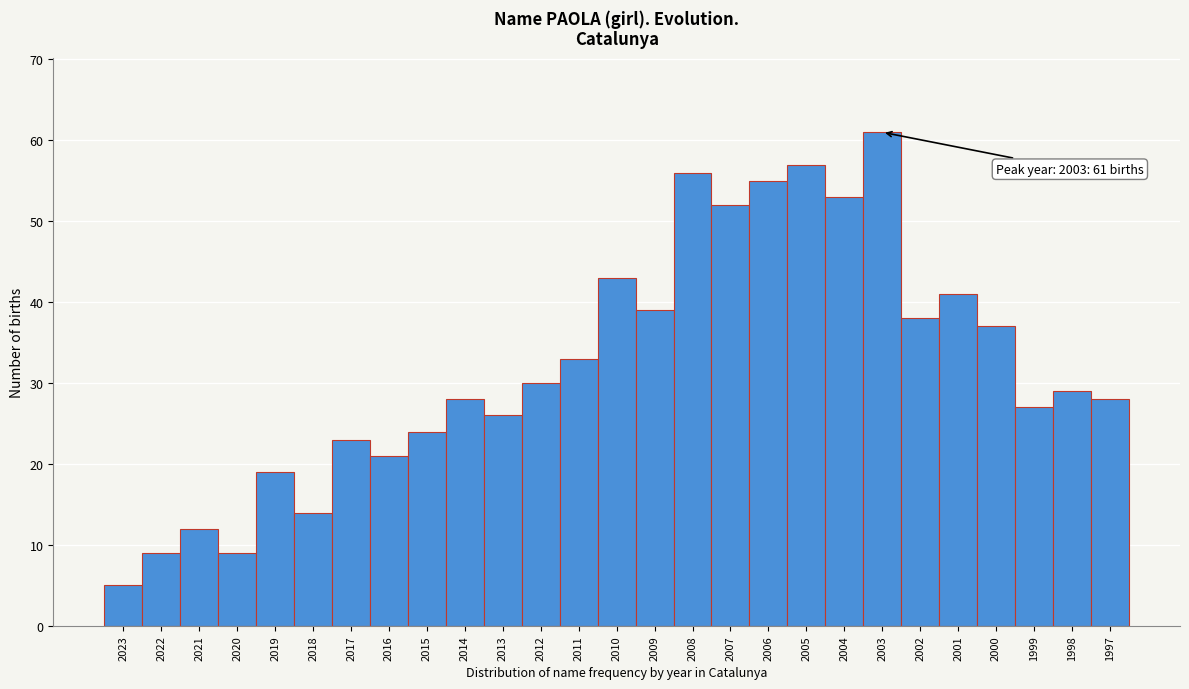

Reading right to left, extract all data points from this chart.

28	29	27	37	41	38	61	53	57	55	52	56	39	43	33	30	26	28	24	21	23	14	19	9	12	9	5